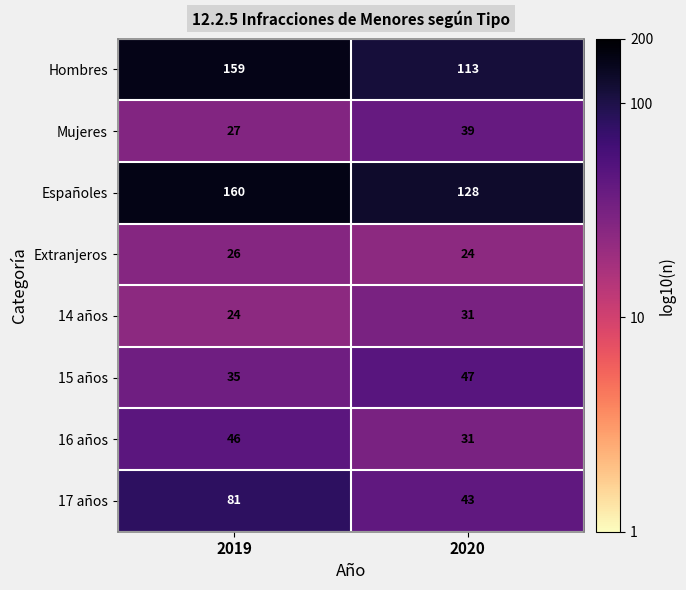

List the series in order of their peak value, highest first.

Españoles, Hombres, 17 años, 15 años, 16 años, Mujeres, 14 años, Extranjeros